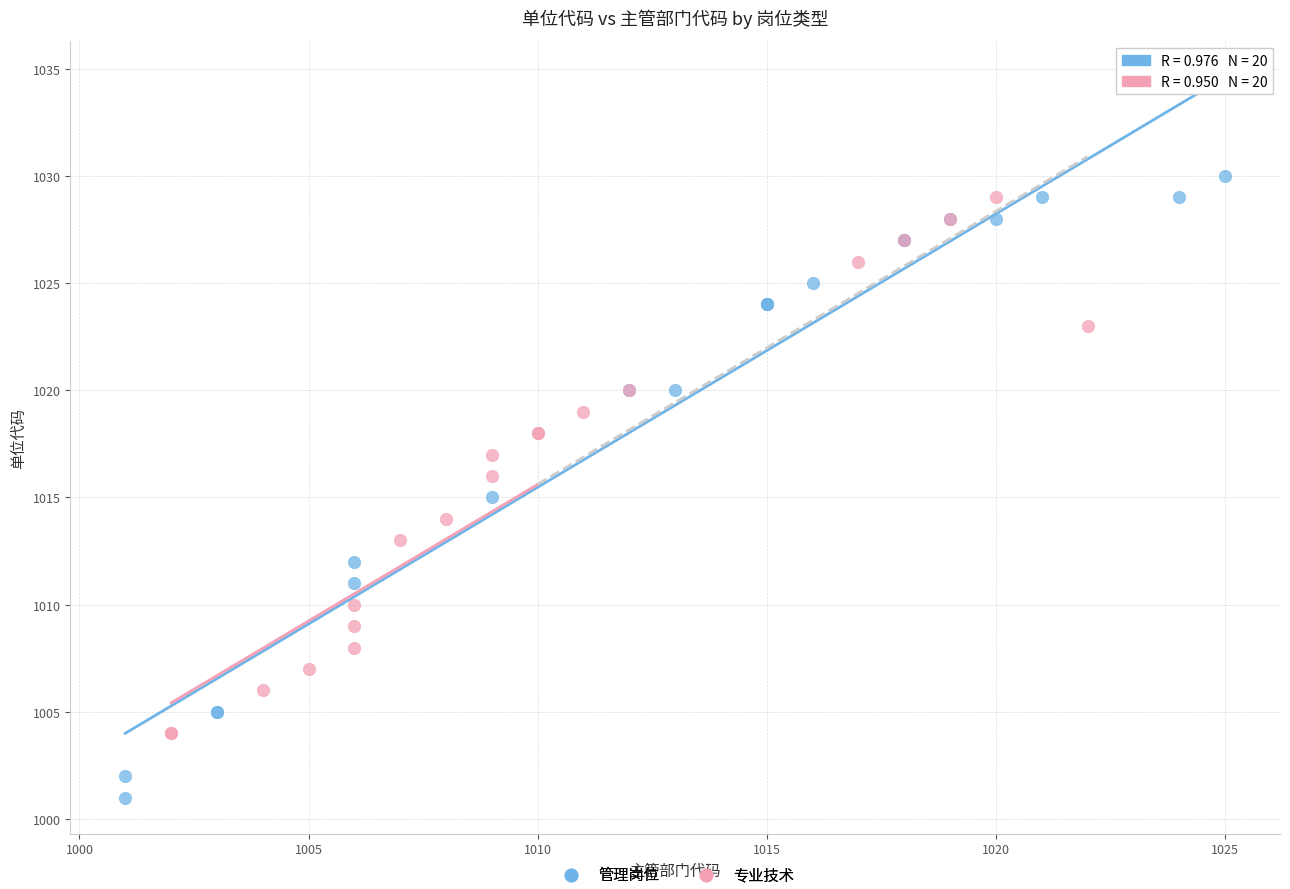

Which series has the widest spread of Y values?

管理岗位